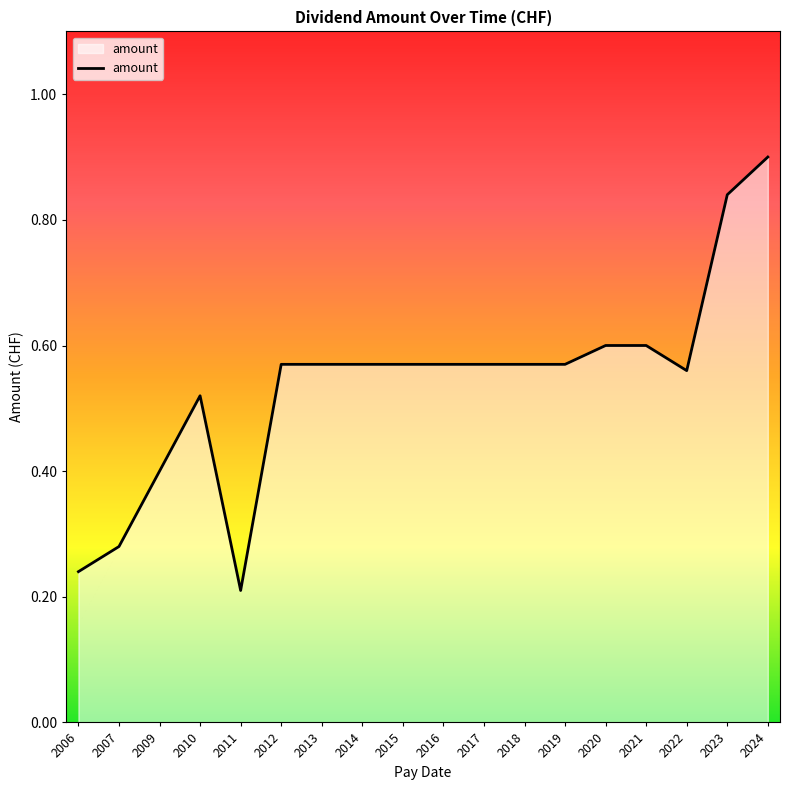

Between 2021 and 2007, which is larger?

2021